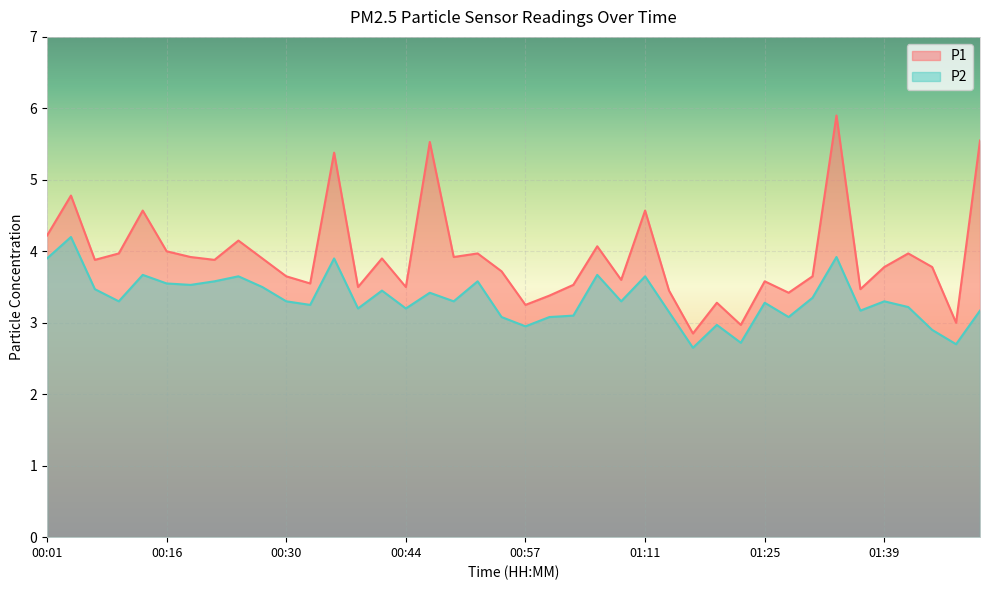

At how many categories does at least one series exceed 5?

4